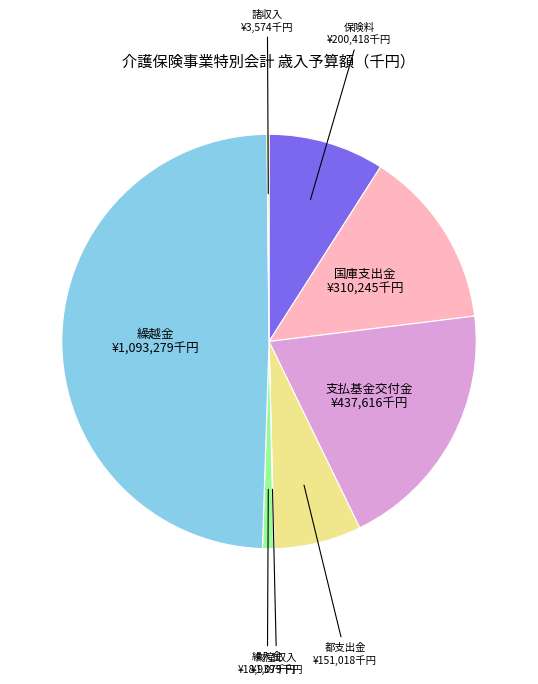

Is 支払基金交付金 the majority of the pie?

No